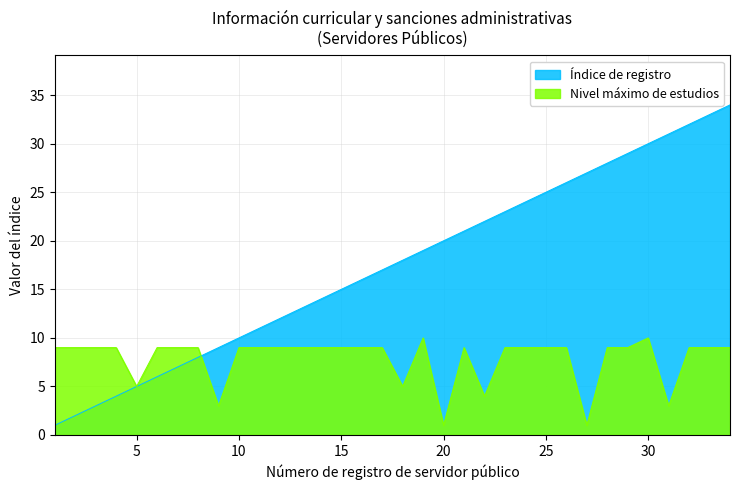

How many lines are shown in the chart?

2